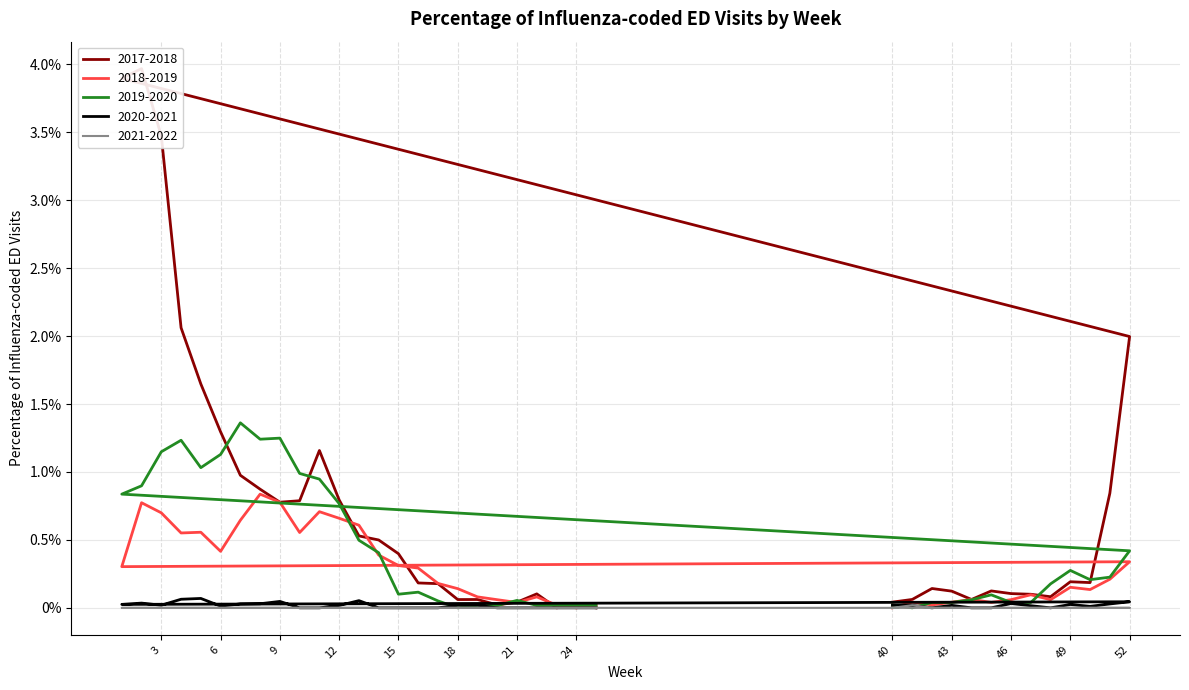

The 2018-2019 series shows 0.0 at 11. True or false?

False